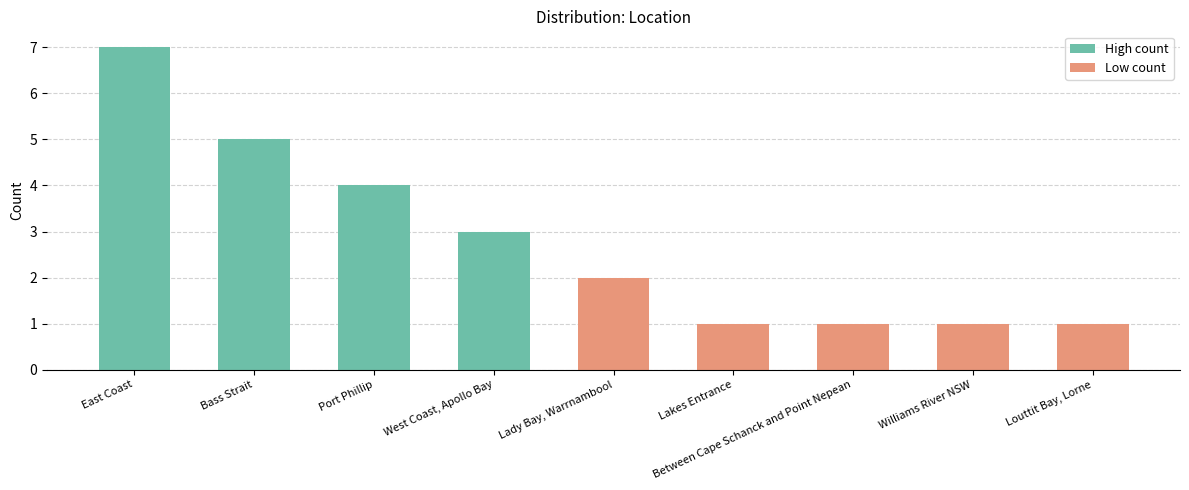

What is the difference between the maximum and minimum values?

6